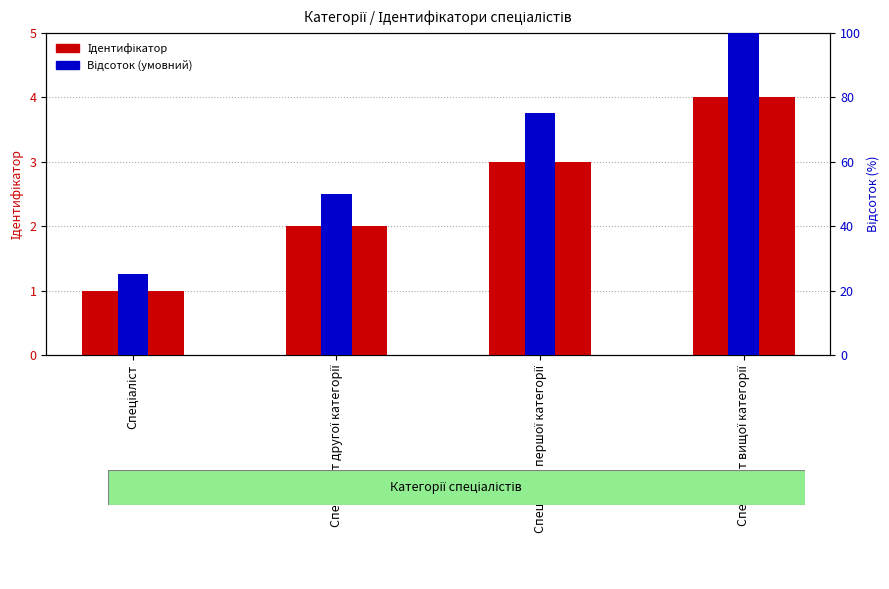

How many groups of bars are there?

4